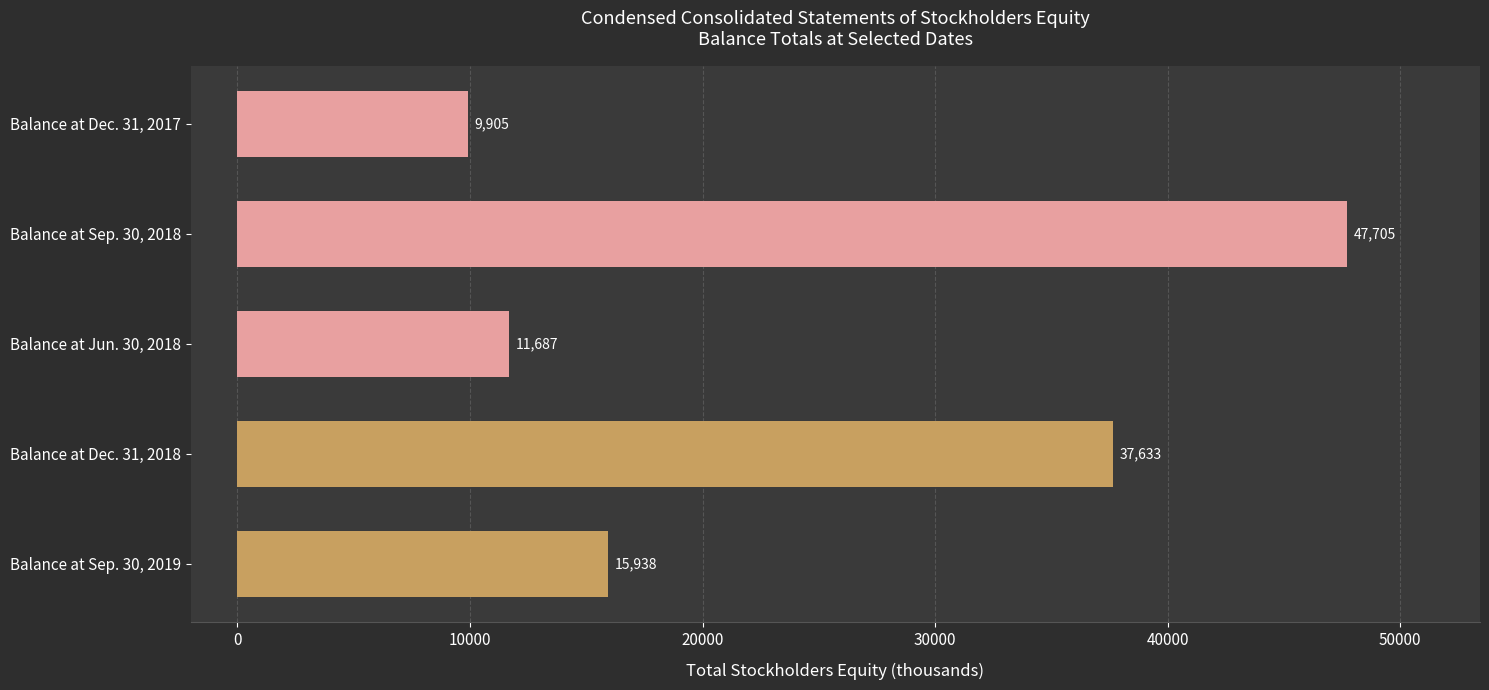

Reading top to bottom, list all the values displayed in this chart.

Balance at Dec. 31, 2017=9905	Balance at Sep. 30, 2018=47705	Balance at Jun. 30, 2018=11687	Balance at Dec. 31, 2018=37633	Balance at Sep. 30, 2019=15938